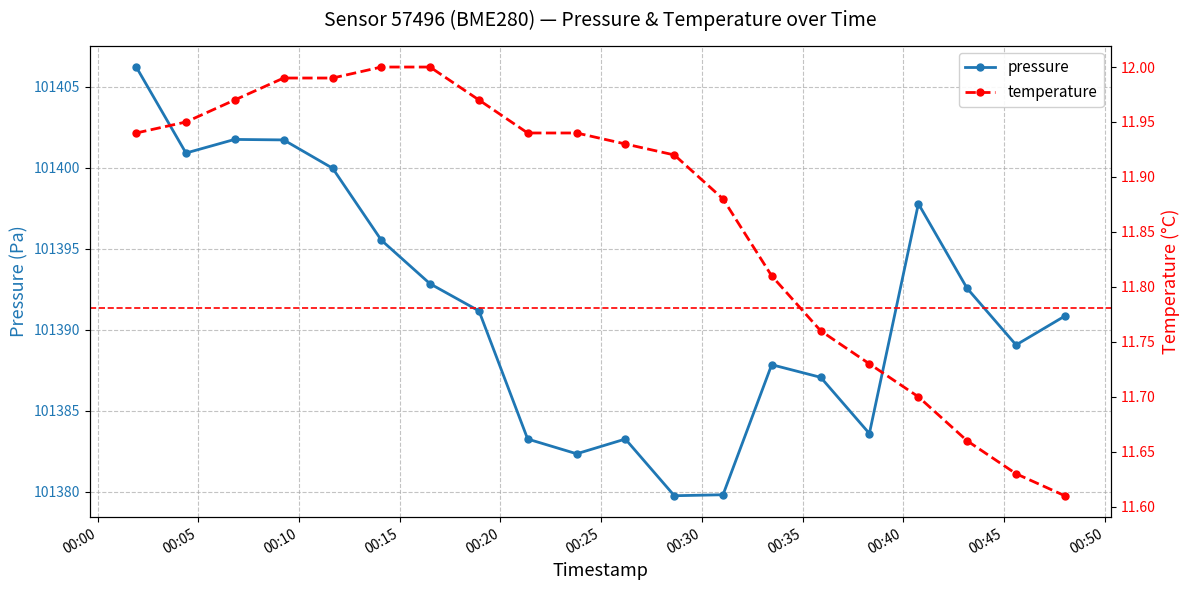

True or false: pressure and temperature cross at least once.

False